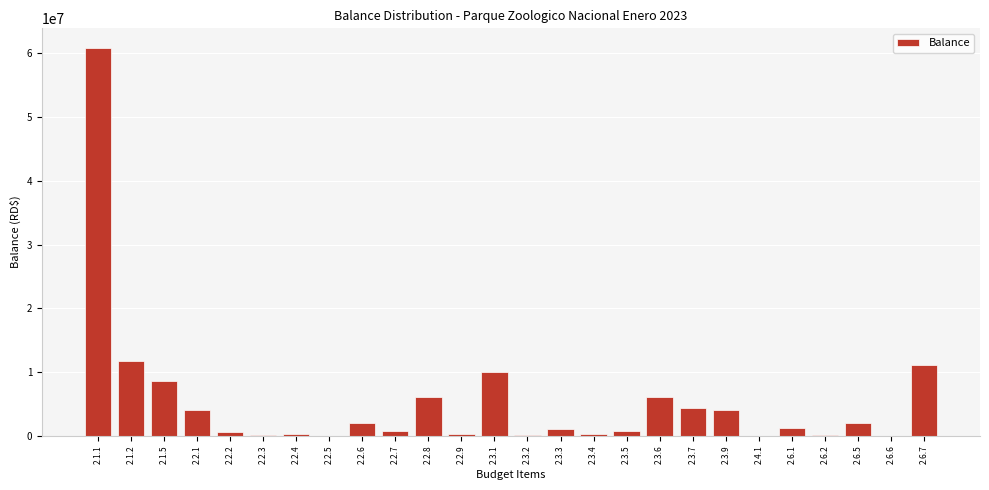

Is it true that the value at 2.6.7 is 7230774.5?

False